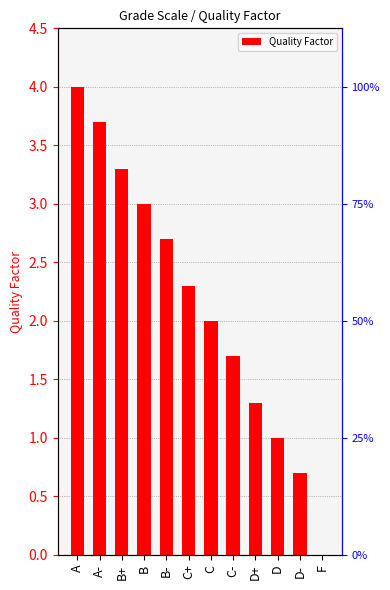

How many categories are shown in the chart?

12